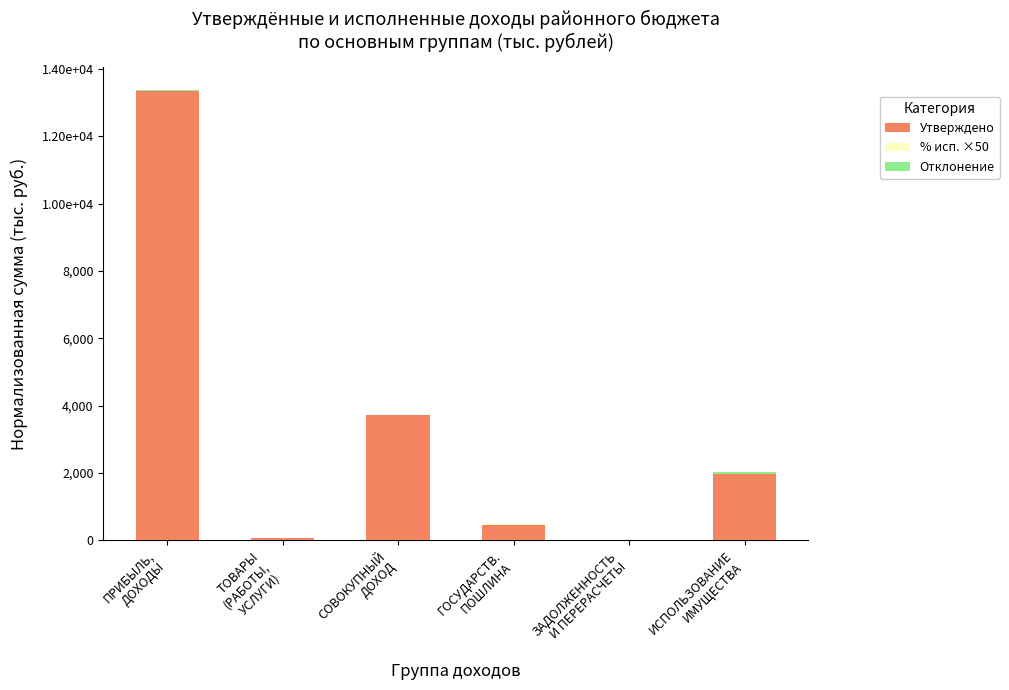

At which category is the sum across all series the highest?

ПРИБЫЛЬ,
ДОХОДЫ